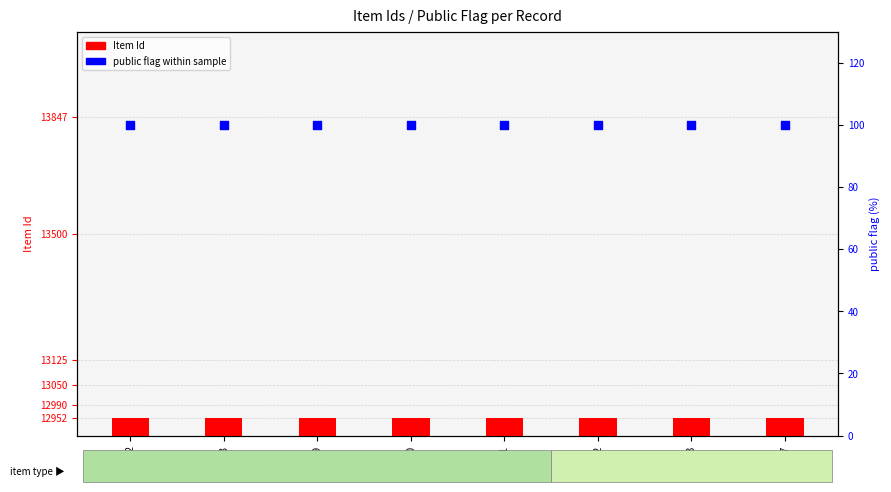

At how many categories does at least one series exceed 4013?

8